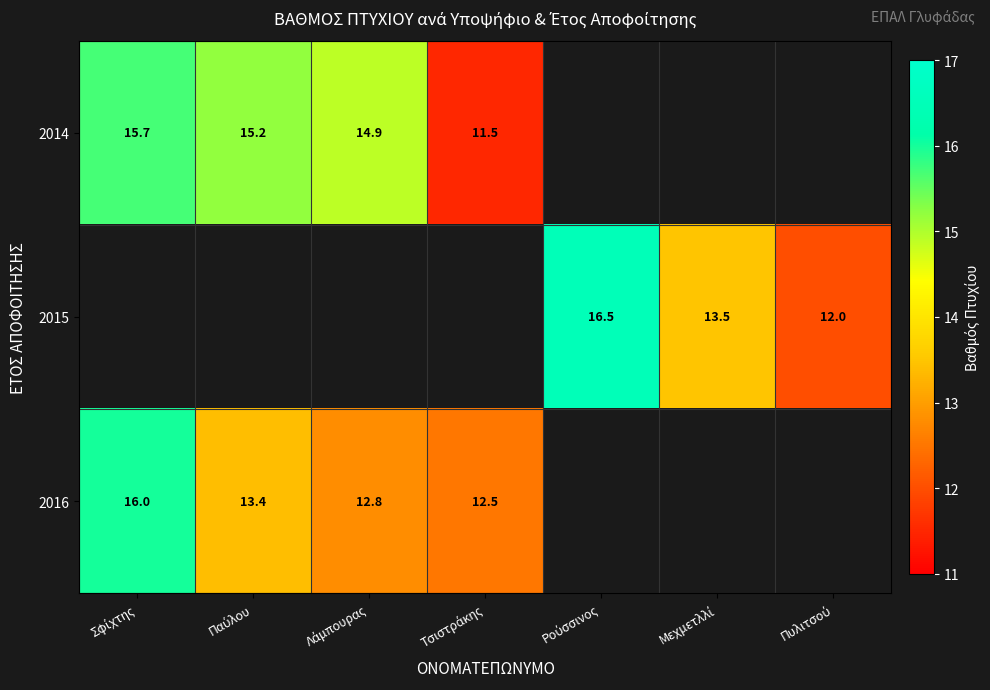

How many positive values does the 2016 series have?

4